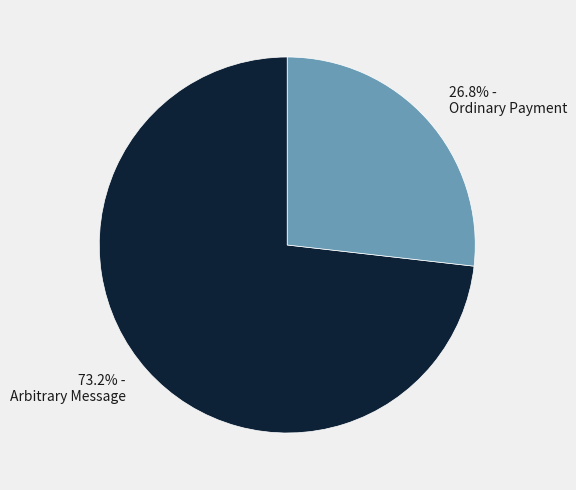

Combined, do Arbitrary Message and Ordinary Payment account for over 50%?

Yes